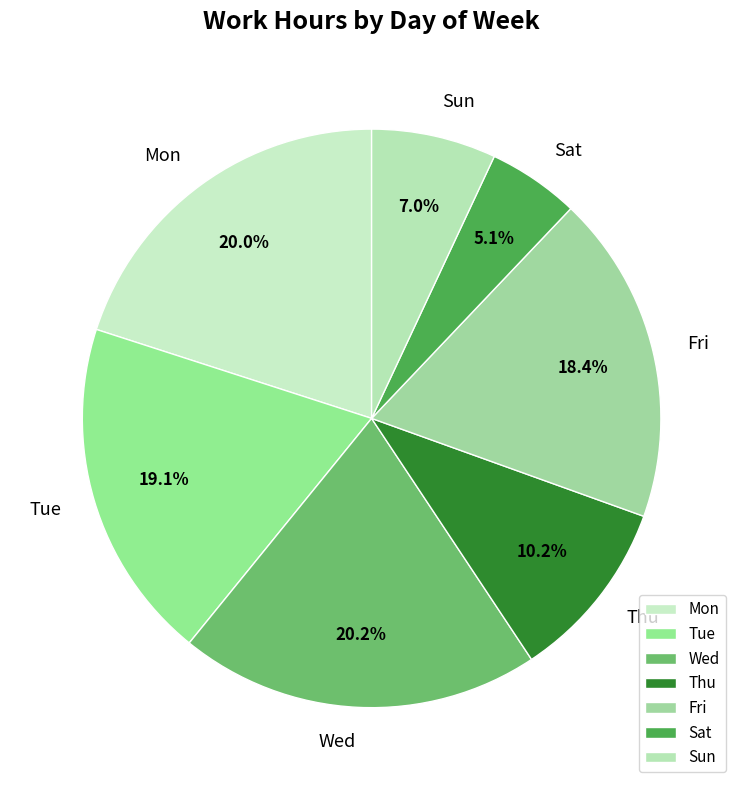

Which category has the smallest portion of the pie?

Sat